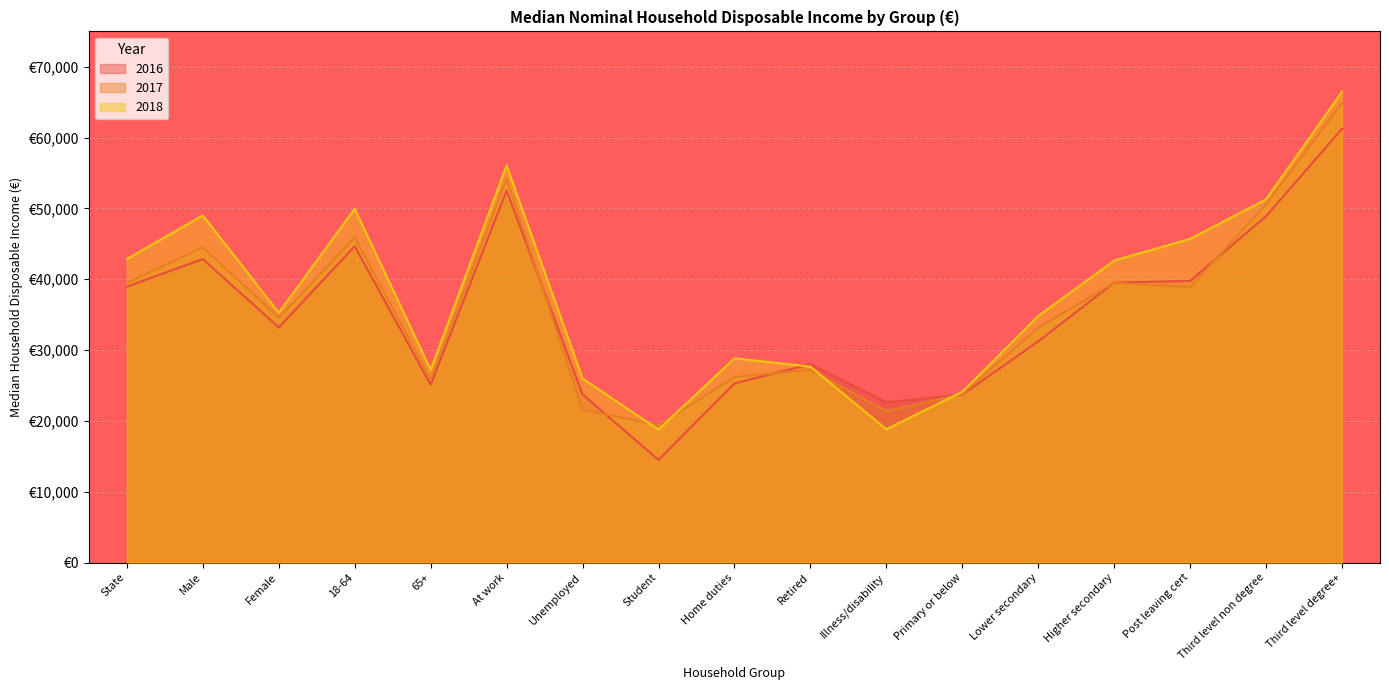

Does the chart display data point markers on the line(s)?

No